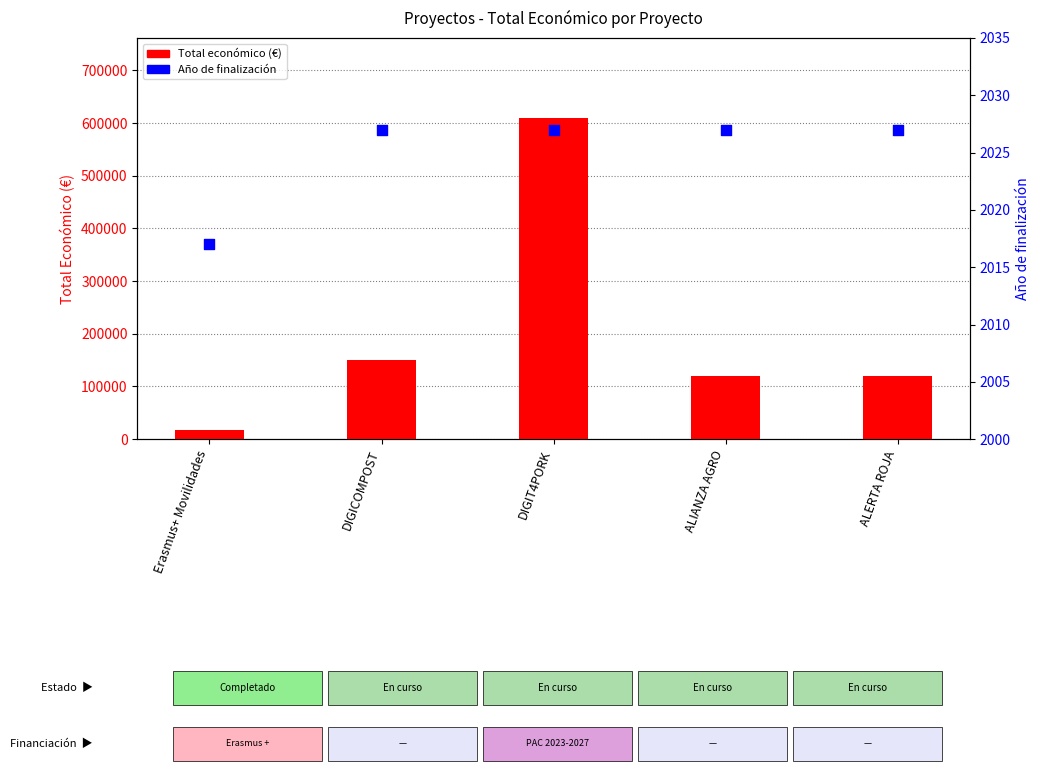

Which series has the widest spread of Y values?

Total económico (€)